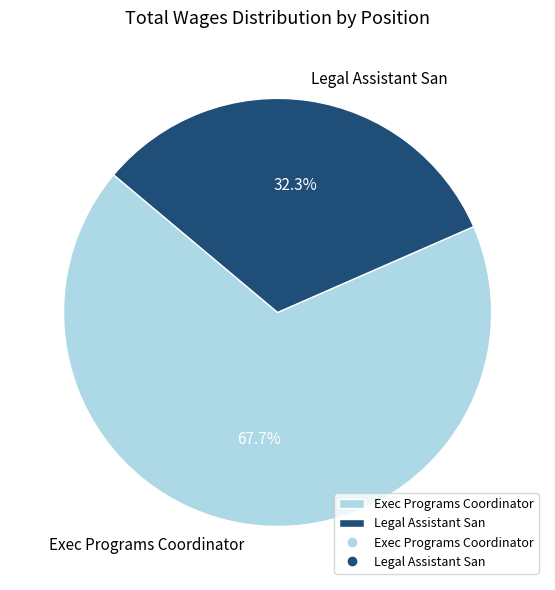

What percentage do Legal Assistant San and Exec Programs Coordinator together represent?

100.0%